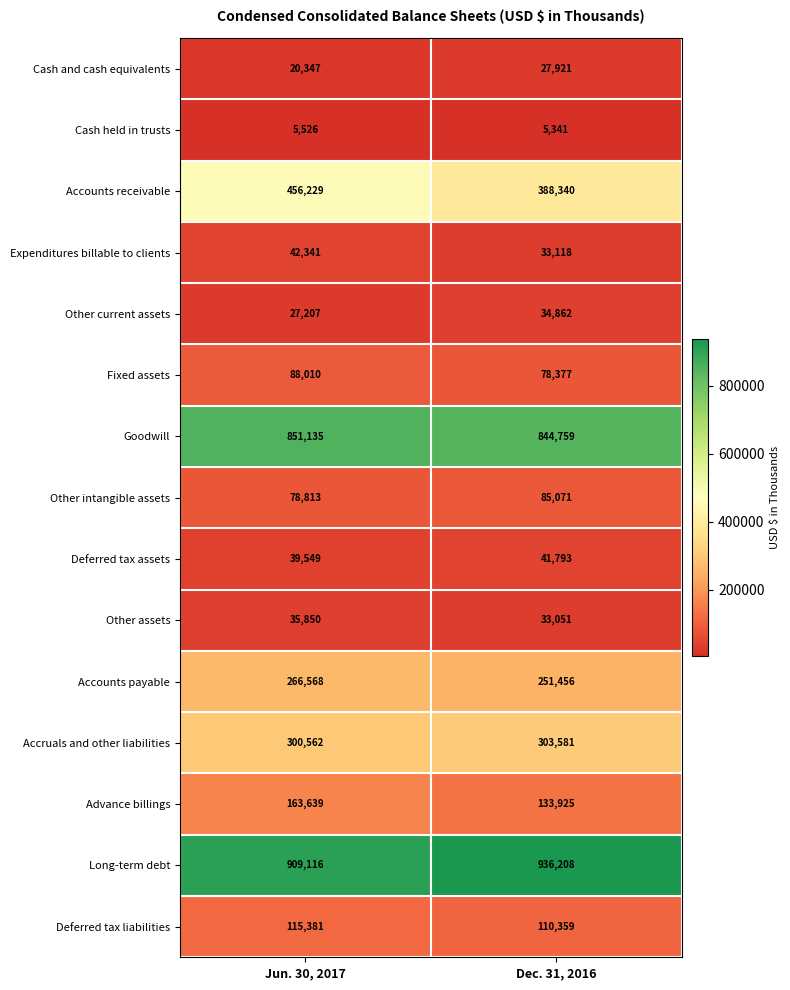

What is the total value across all series at Dec. 31, 2016?

3308162